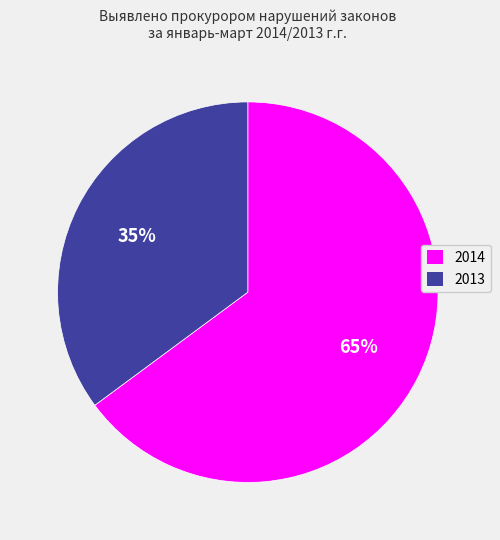

Combined, do 2014 and 2013 account for over 50%?

Yes